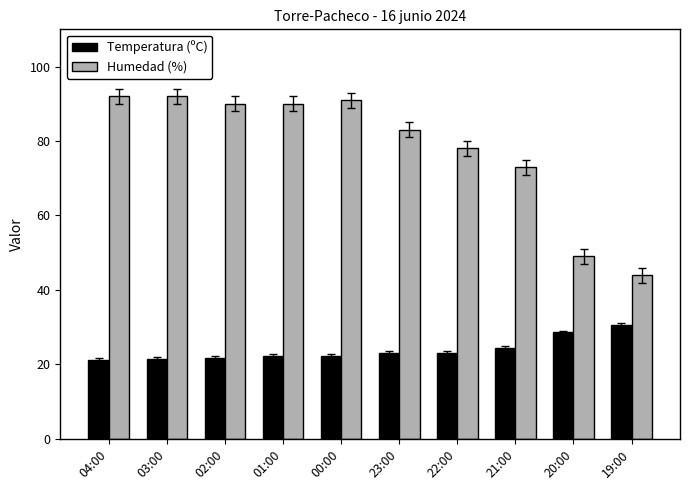

Is the value of Humedad (%) at 20:00 greater than the value of Temperatura (ºC) at 01:00?

Yes